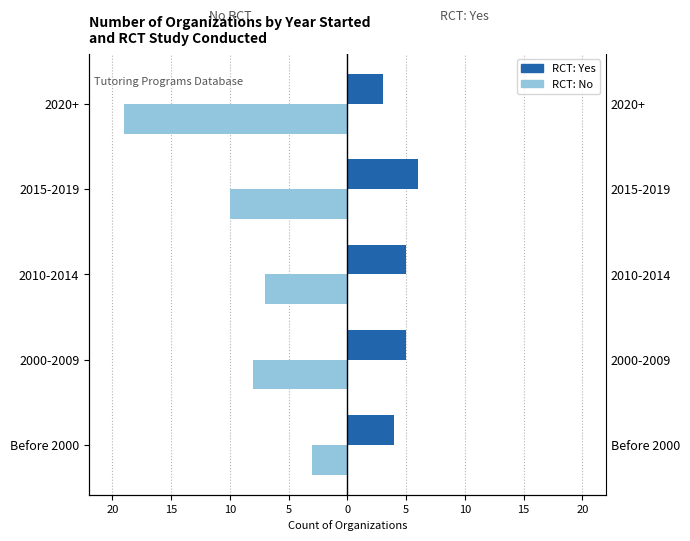

What is the value of the RCT: Yes bar at the 4th from the left?

6